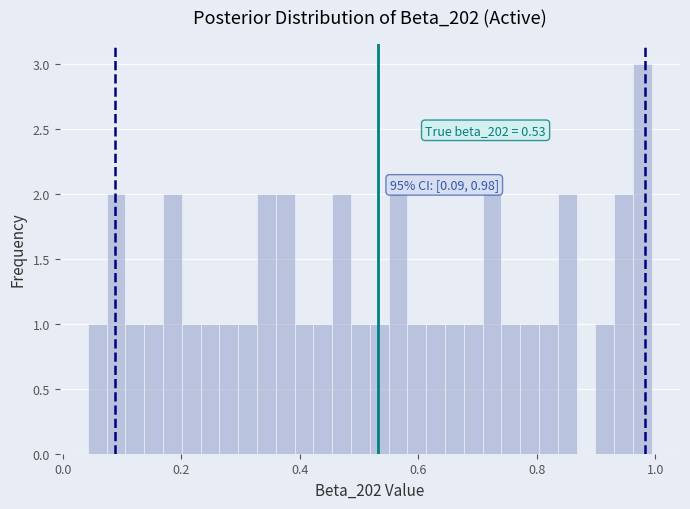

Read against the x-axis, roughly where is the centre of the tallest bar?

0.98